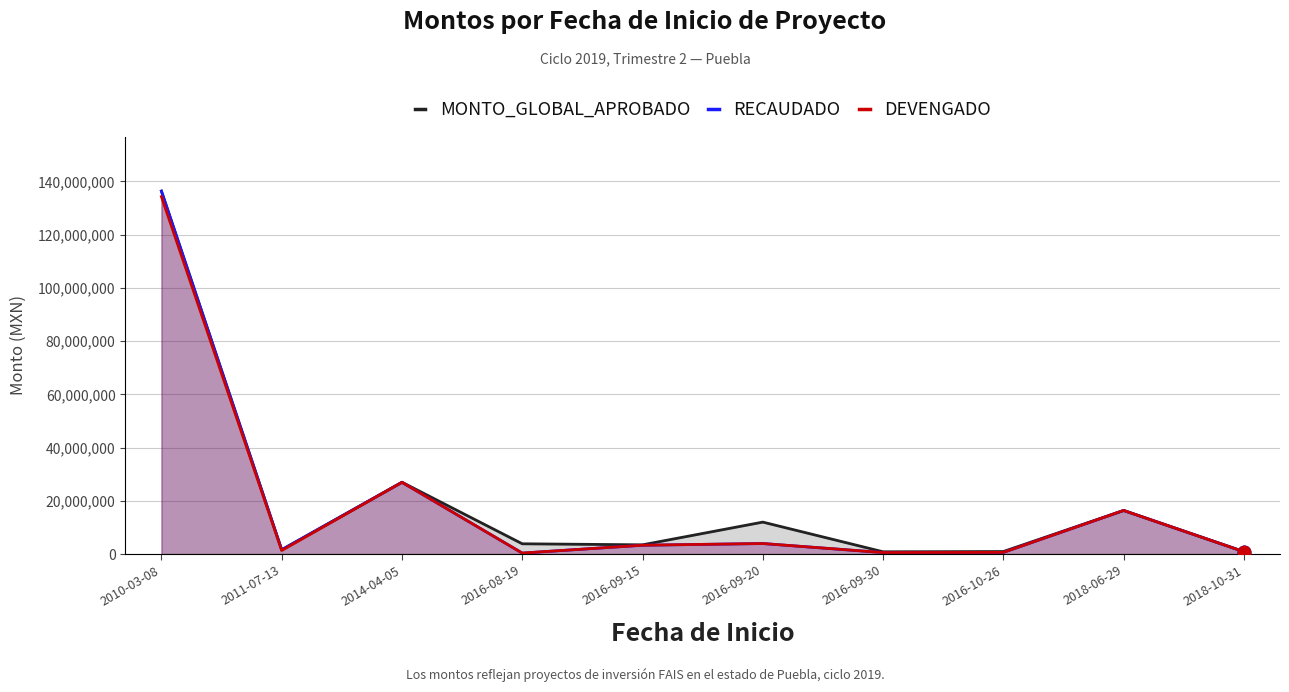

At which category is the sum across all series the highest?

2010-03-08